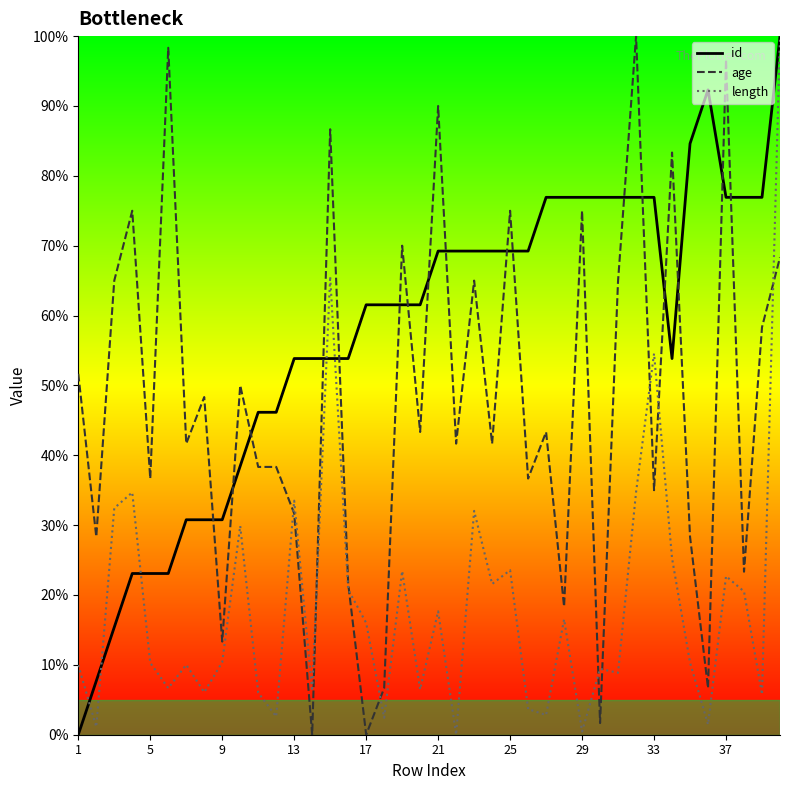

What is the maximum value shown in the chart?

100.0